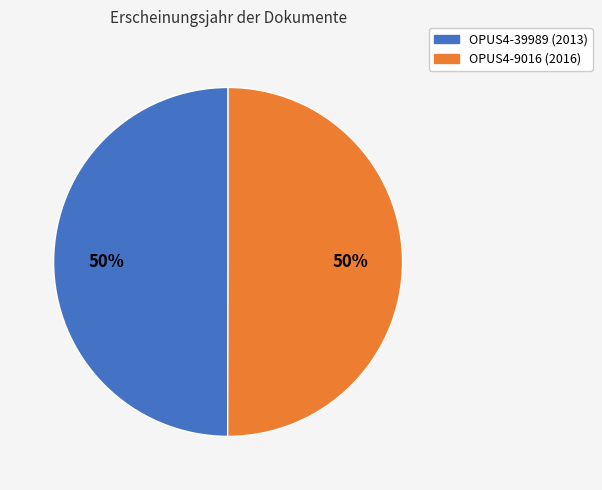

Is the sum of OPUS4-39989 and OPUS4-9016 greater than half?

Yes